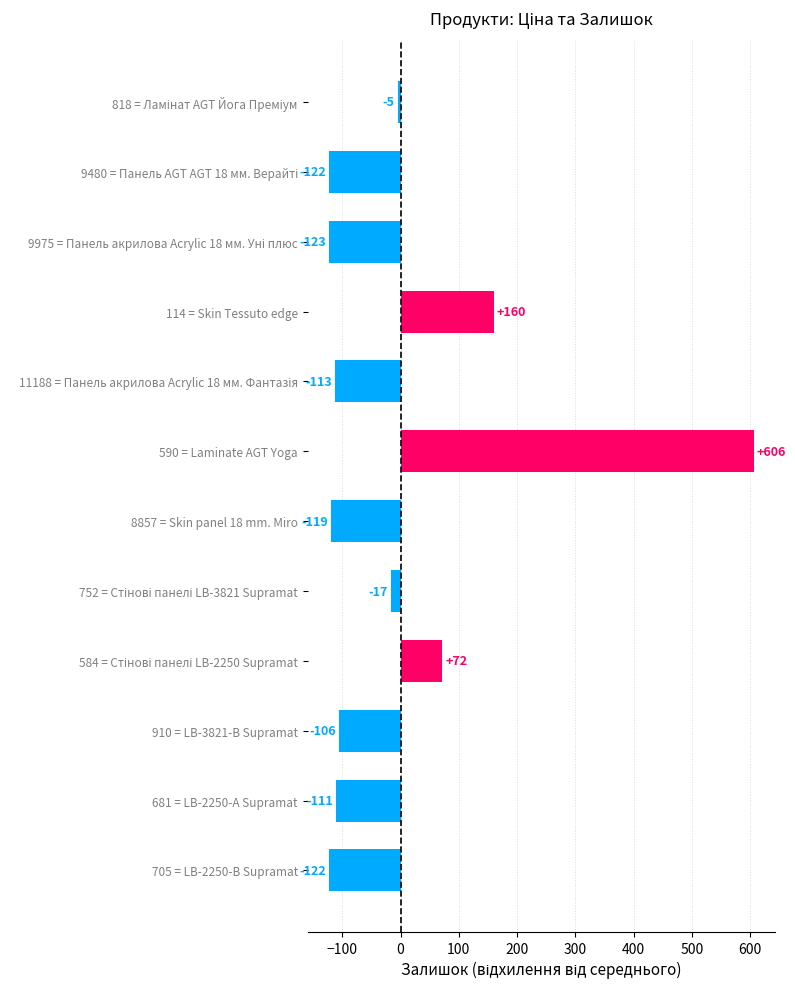

What is the label of the 11th bar from the top?

681 = LB-2250-А Supramat